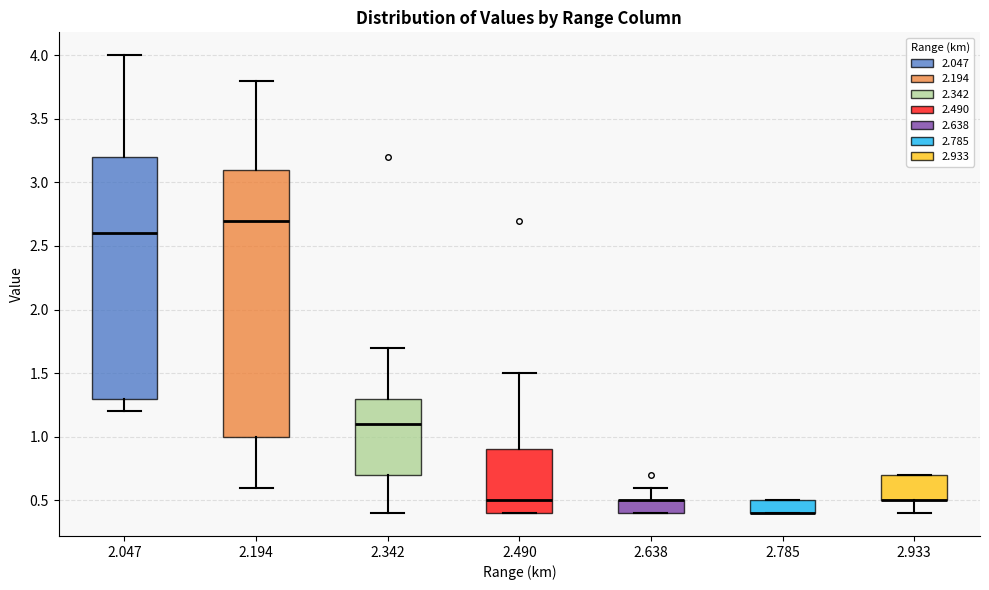

Reading left to right, transcribe this box plot: for each box, give where its median line is, the range the box spans, and where its two whiskers end, as read against the y-axis. The values are not printed on the chart, so give them approximately, as read against the axis.

2.047: median 2.6, box 1.3 to 3.2, whiskers 1.2 to 4.0
2.194: median 2.7, box 1.0 to 3.1, whiskers 0.6 to 3.8
2.342: median 1.1, box 0.7 to 1.3, whiskers 0.4 to 1.7
2.490: median 0.5, box 0.4 to 0.9, whiskers 0.4 to 1.5
2.638: median 0.5 (drawn on the box's upper edge), box 0.4 to 0.5, whiskers 0.4 to 0.6
2.785: median 0.4 (drawn on the box's lower edge), box 0.4 to 0.5, whiskers 0.4 to 0.5
2.933: median 0.5 (drawn on the box's lower edge), box 0.5 to 0.7, whiskers 0.4 to 0.7